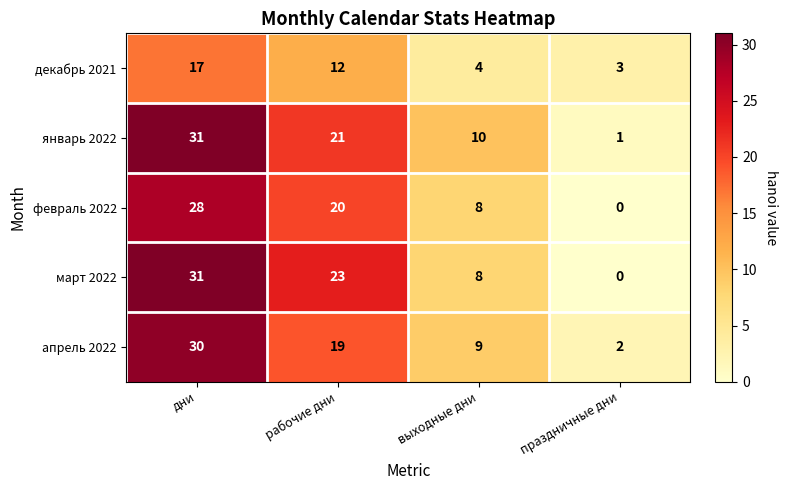

What is the difference between the апрель 2022 values at праздничные дни and дни?

28